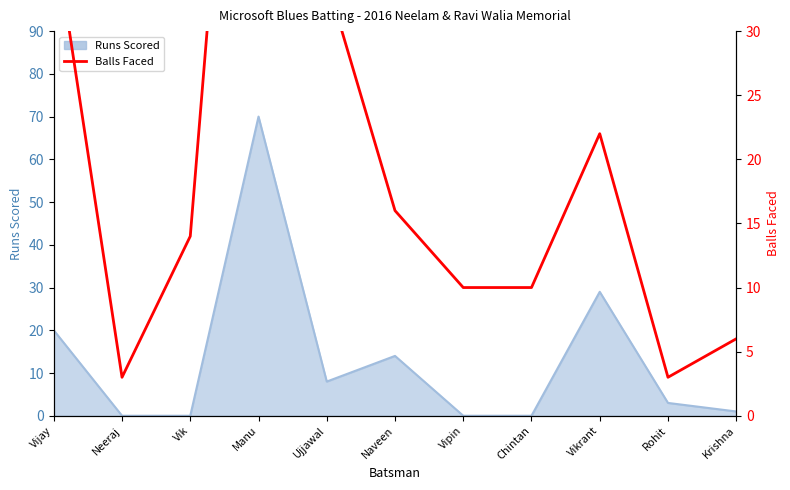

Where is the first local minimum?

Neeraj